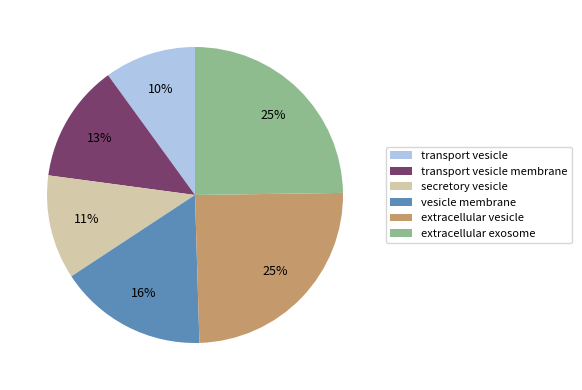

Which slice is the smallest?

transport vesicle